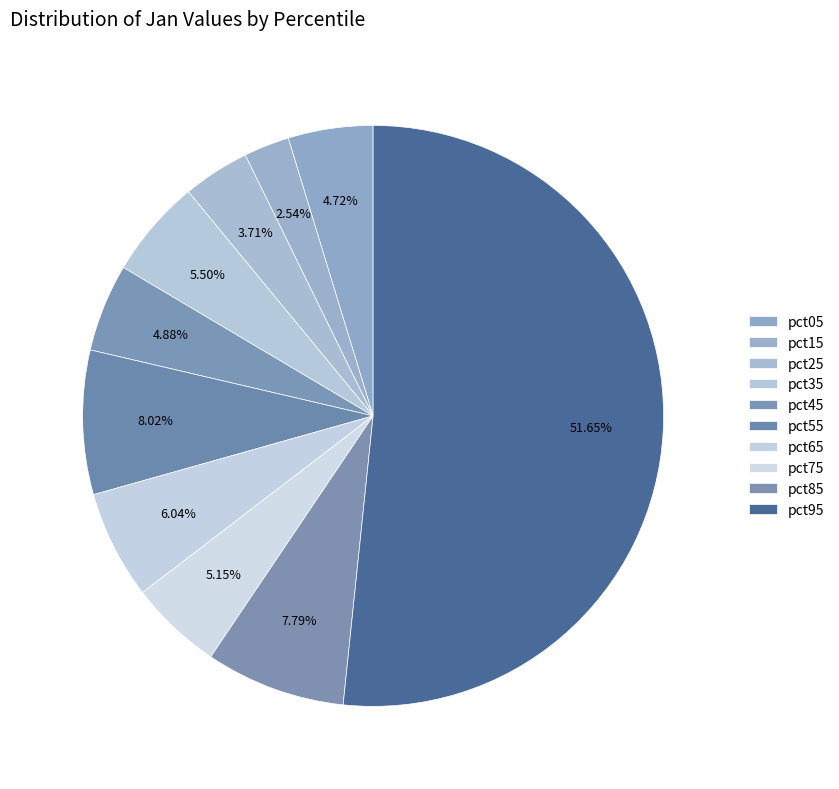

Is it true that pct65 is 6% of the pie?

True